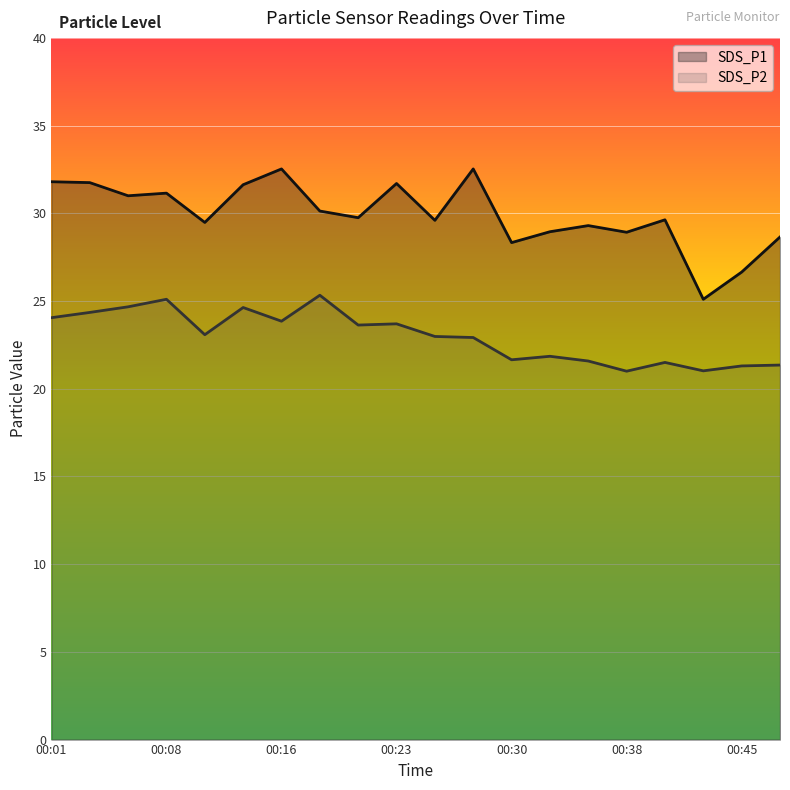

The value of SDS_P2 at 00:06 is 24.7. True or false?

True